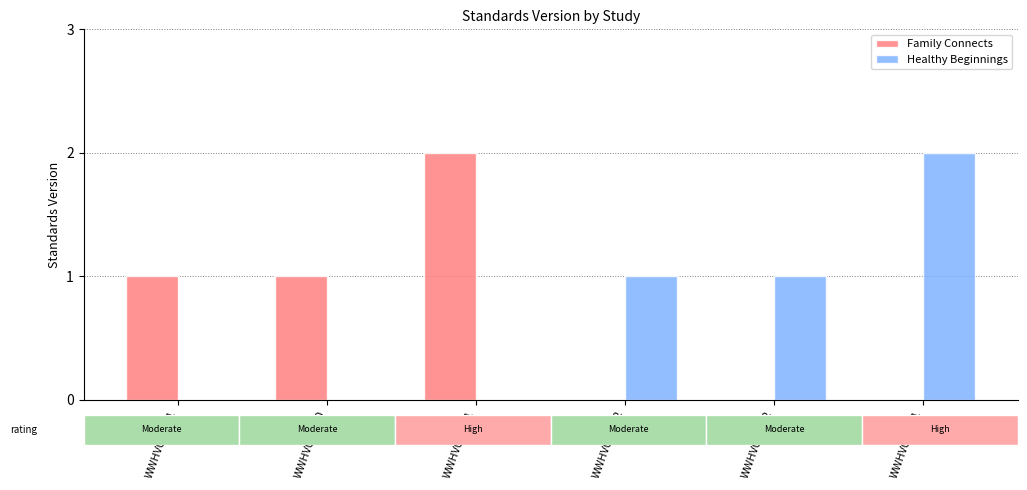

Reading left to right, transcribe all the data shown in this chart.

Family Connects: WWHV039021=1	WWHV040830=1	WWHV087591=2	WWHV029202=0	WWHV035842=0	WWHV047891=0
Healthy Beginnings: WWHV039021=0	WWHV040830=0	WWHV087591=0	WWHV029202=1	WWHV035842=1	WWHV047891=2